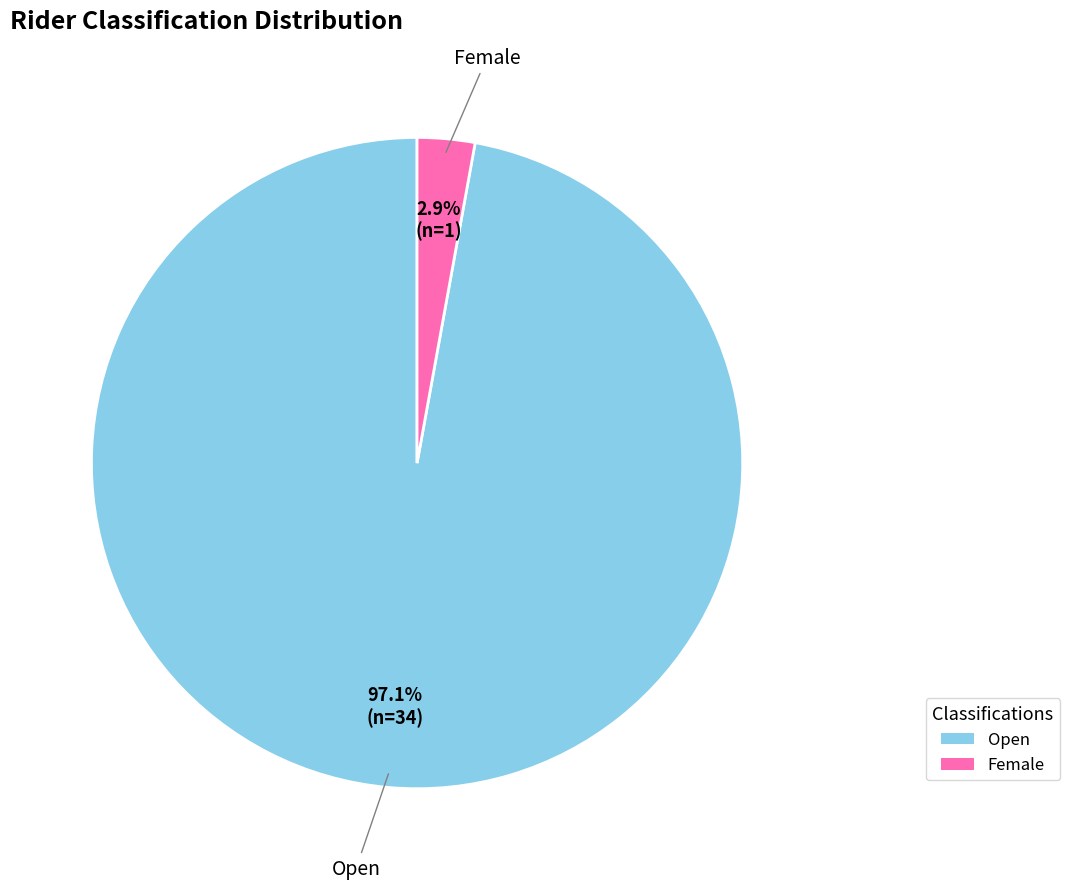

What portion of the pie excludes Open?

2.9%